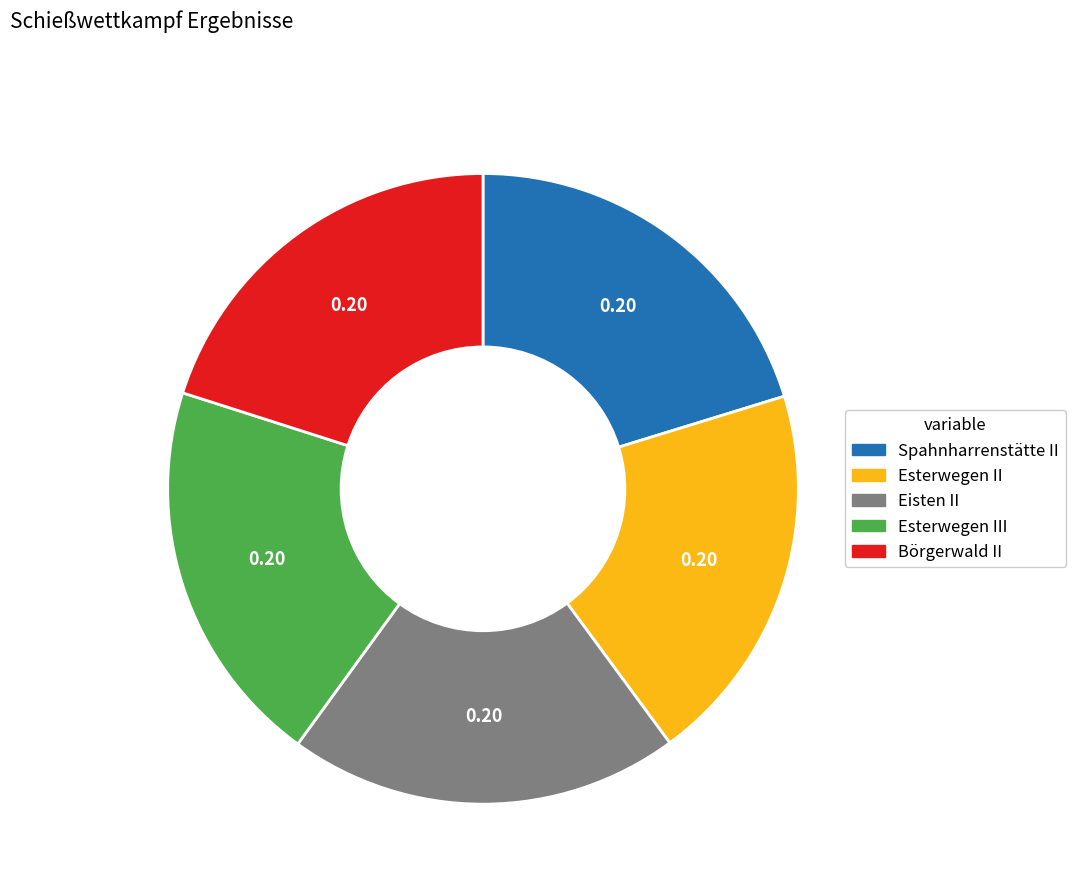

The Esterwegen II slice represents 30% of the pie. True or false?

False